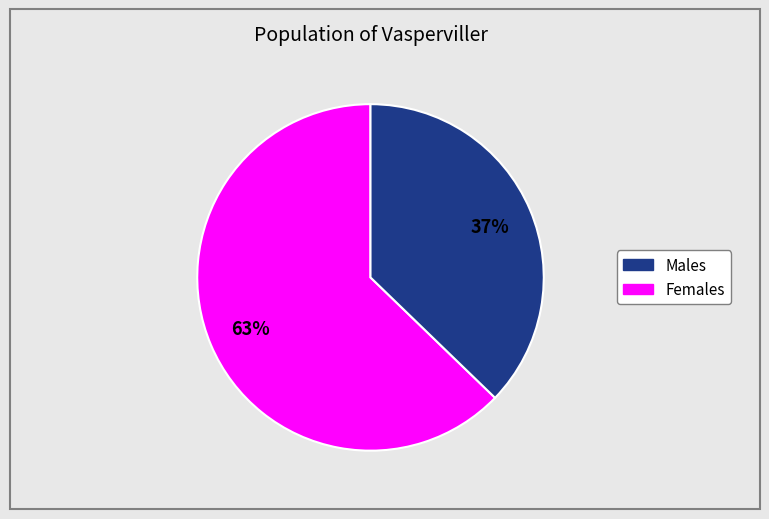

How many slices are in this pie chart?

2